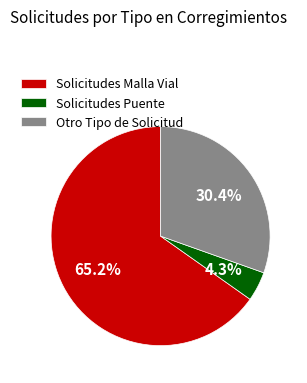

How many slices are in this pie chart?

3